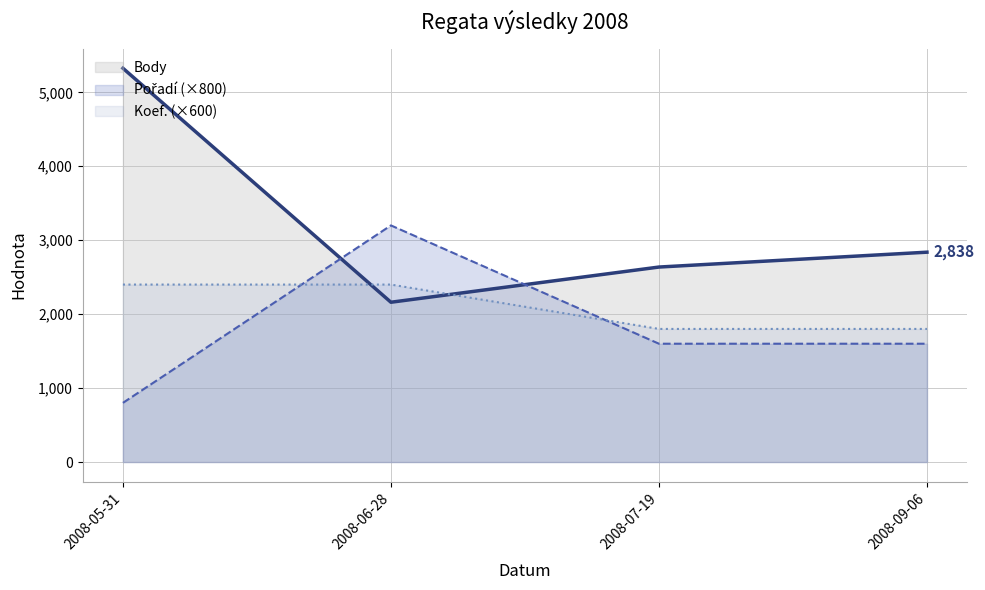

What is the label of the 4th point from the right?

2008-05-31